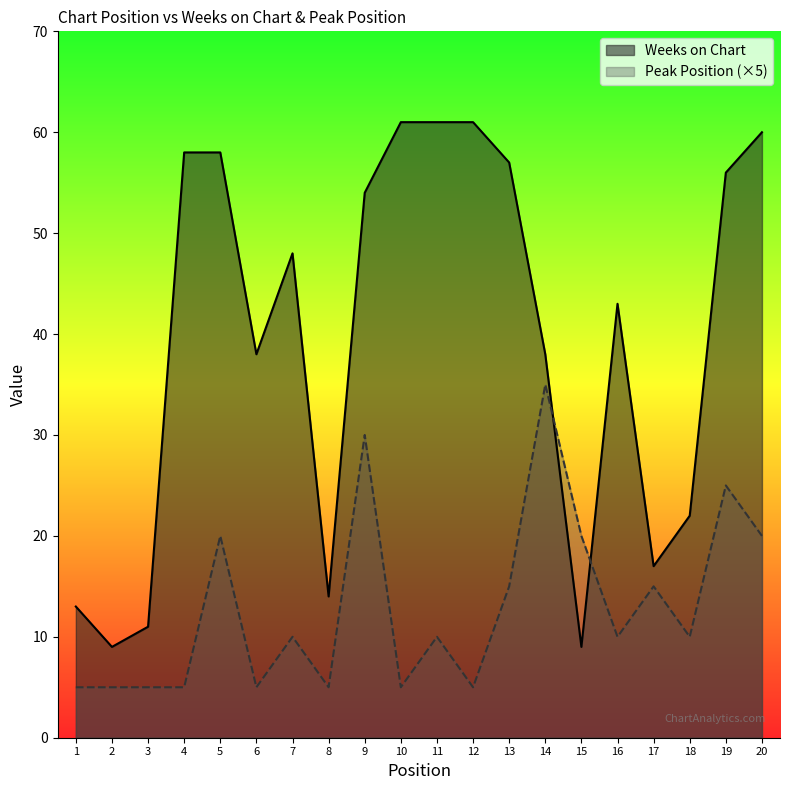

At which label does Peak Position first exceed 10?

5